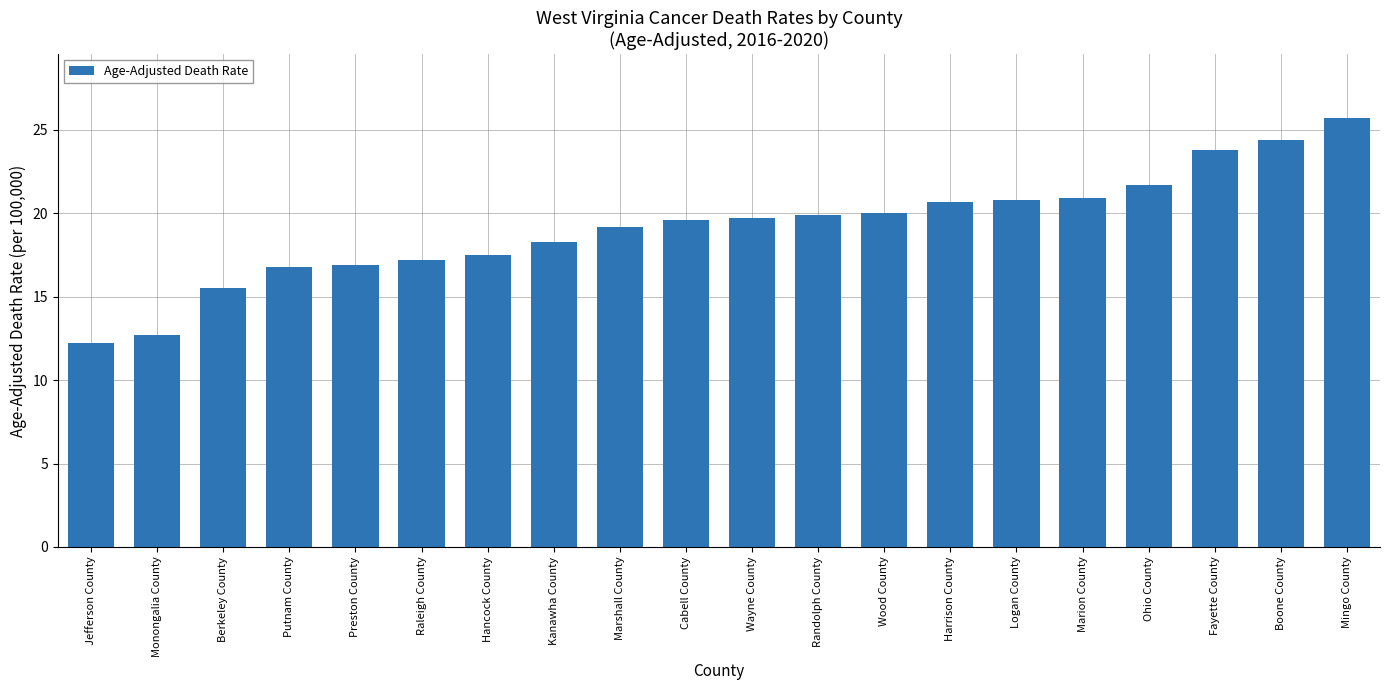

What is the greatest value displayed?

25.7